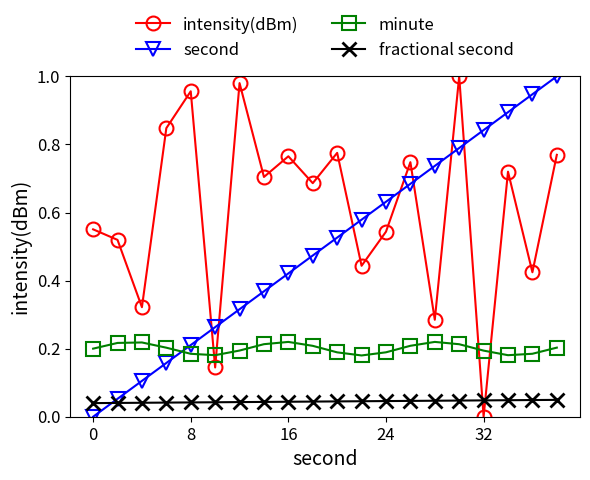

Rank the series by their average value, from highest to lowest.

intensity(dBm), second, minute, fractional second